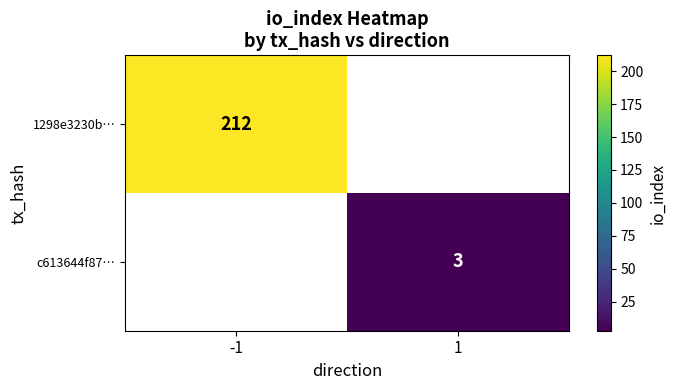

Is it true that 1298e3230b… equals 48 at -1?

False